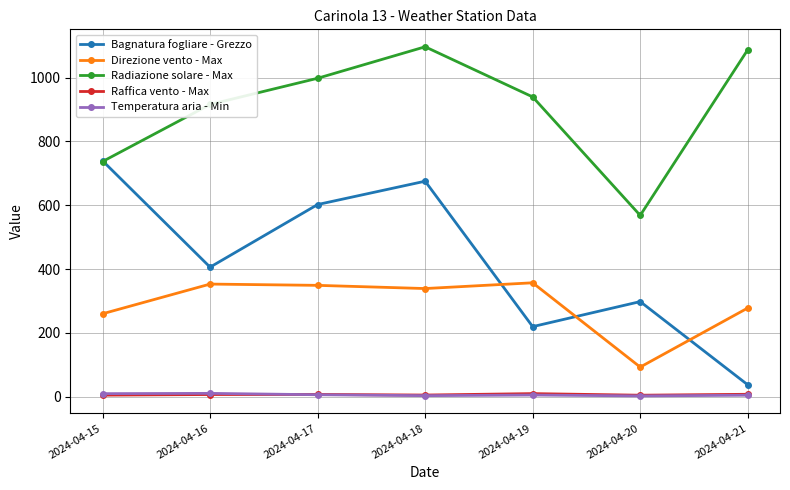

The value of Bagnatura fogliare - Grezzo at 2024-04-16 is 269.6. True or false?

False